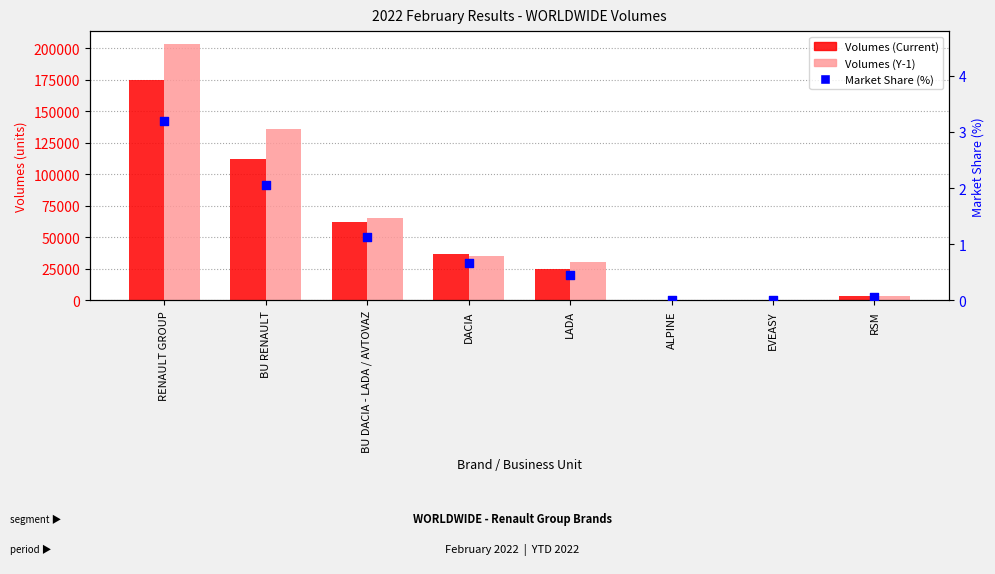

At which category is the sum across all series the highest?

RENAULT GROUP